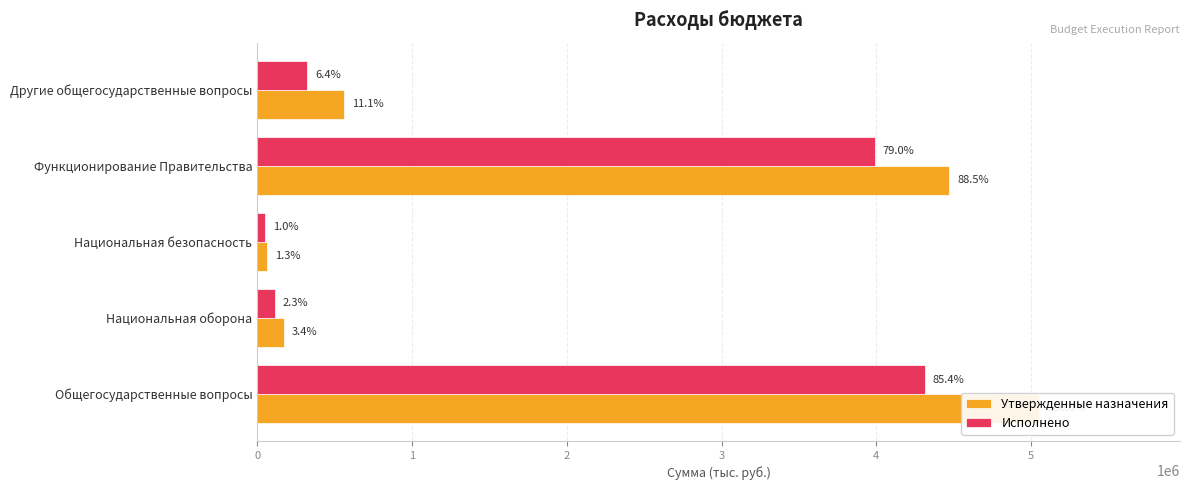

List the series in order of their overall mean, highest first.

Утвержденные назначения, Исполнено